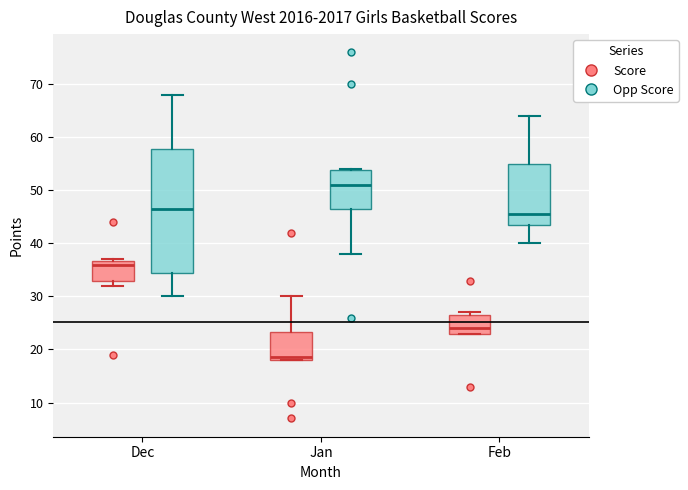

Reading left to right, read every box against the y-axis: the position of its median line, the range the box covers, and the ends of its whiskers. The values are not printed on the chart, so give them approximately, as read against the axis.

Dec (Score): median 36, box 33 to 37, whiskers 32 to 37
Dec (Opp Score): median 47, box 35 to 58, whiskers 30 to 68
Jan (Score): median 19, box 18 to 23, whiskers 18 to 30
Jan (Opp Score): median 51, box 47 to 54, whiskers 38 to 54
Feb (Score): median 24, box 23 to 27, whiskers 23 to 27 (just above the box's upper edge)
Feb (Opp Score): median 46, box 44 to 55, whiskers 40 to 64